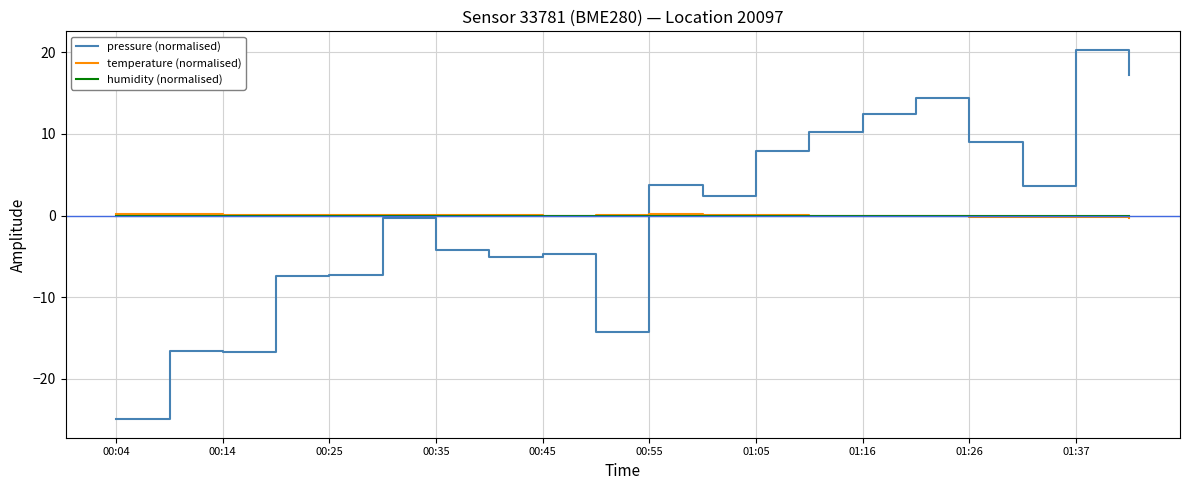

What is the lowest value of the pressure (normalised) series?

-24.9